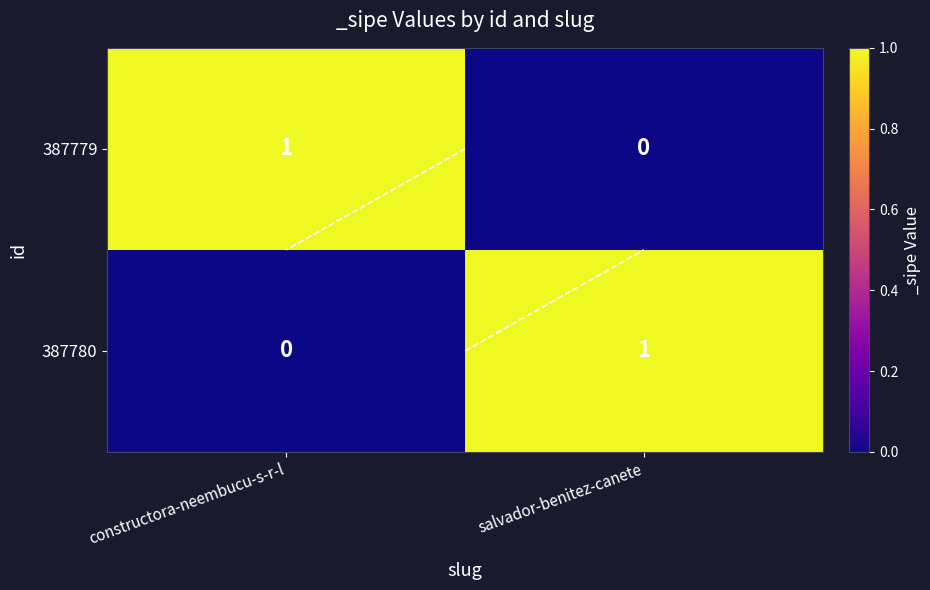

What is the greatest value displayed?

1